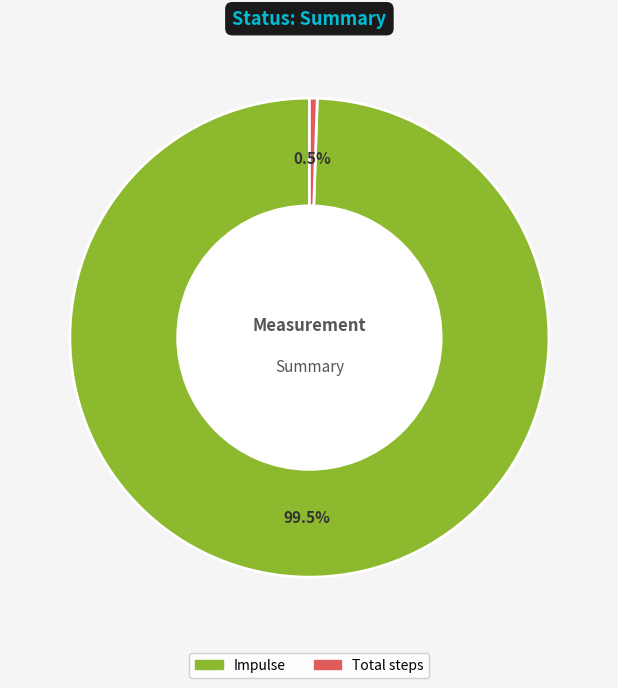

Does any single category account for the majority?

Yes